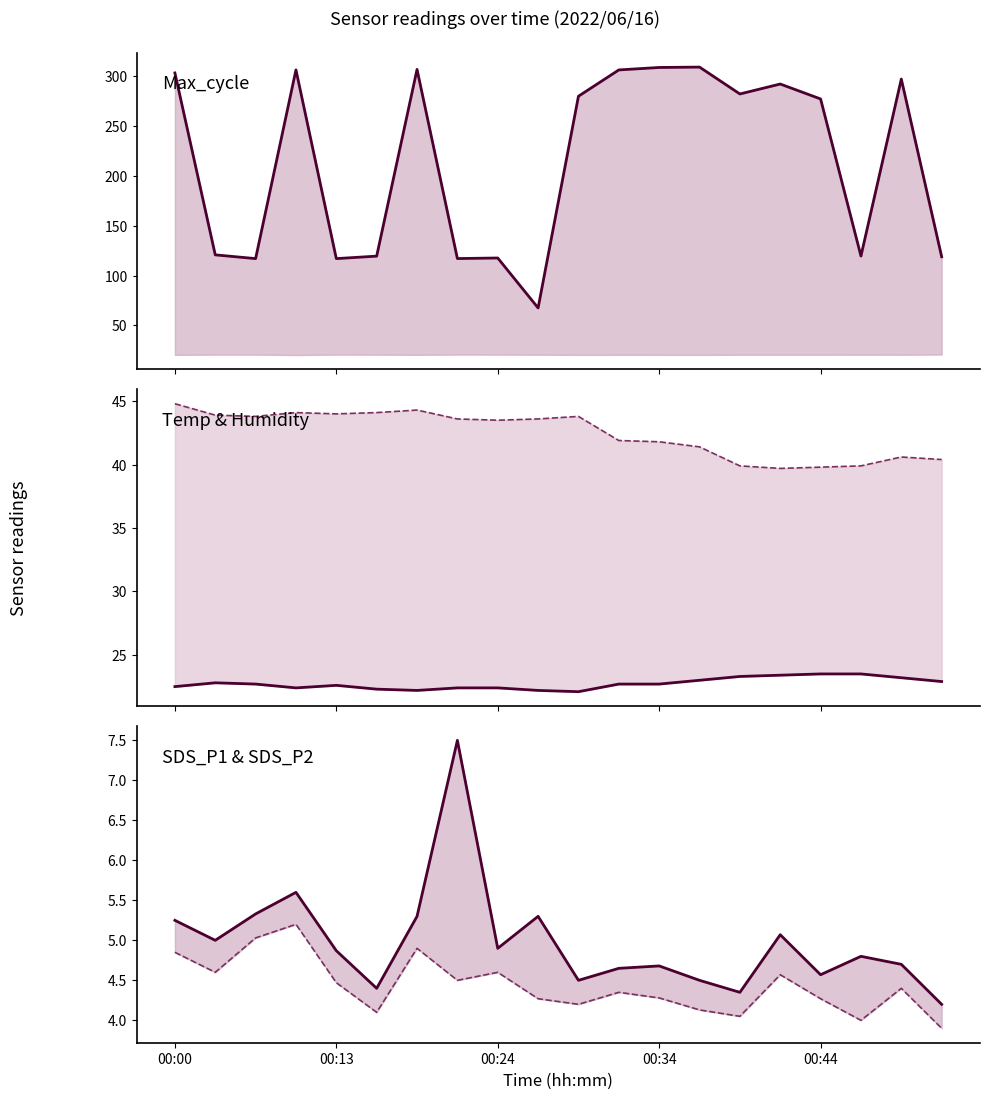

The Temp series shows 23.5 at 00:44. True or false?

True